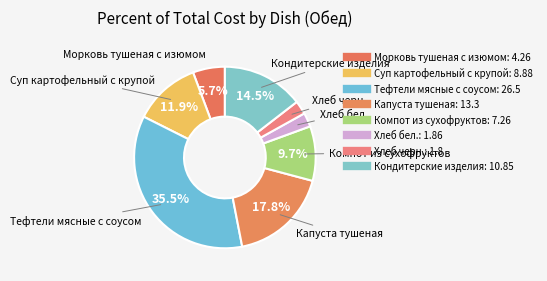

Approximately how many times larger is the value at Тефтели мясные с соусом compared to Компот из сухофруктов?

3.7